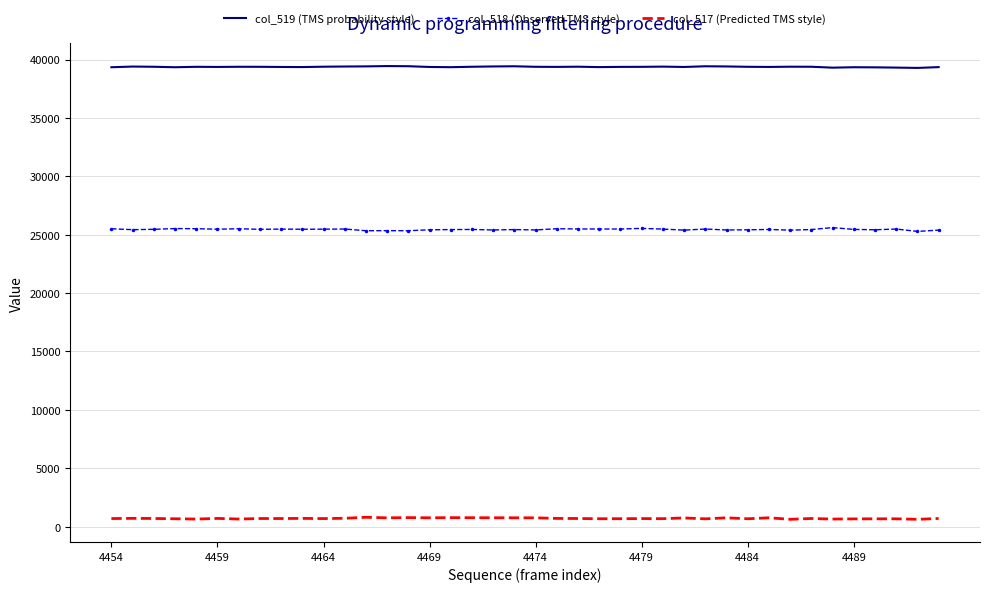

True or false: col_518 (Observed TMS style) and col_519 (TMS probability style) cross at least once.

False